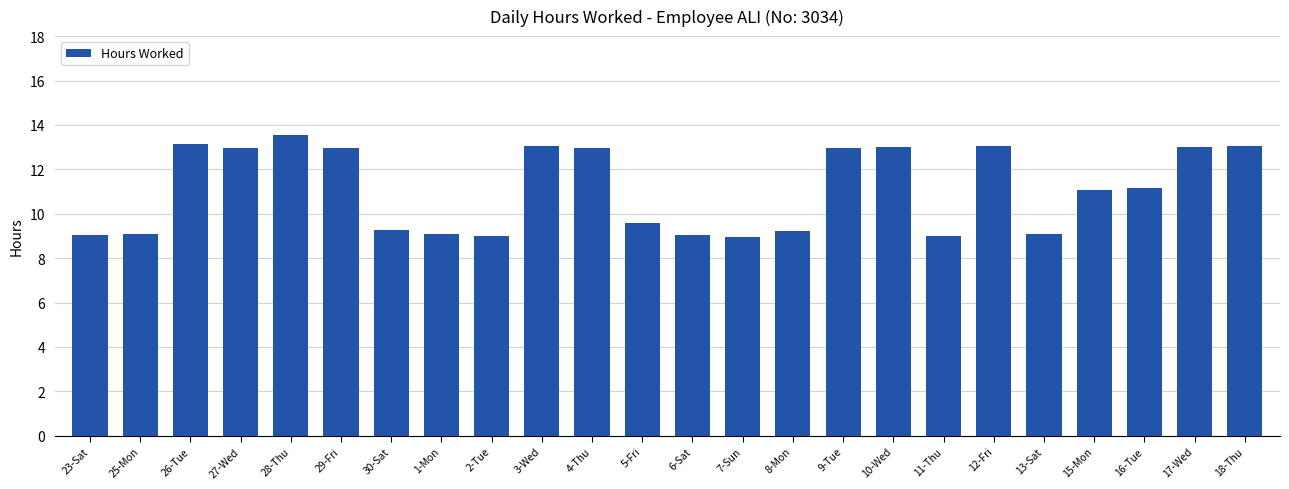

What is the difference between the values at 28-Thu and 30-Sat?

4.3